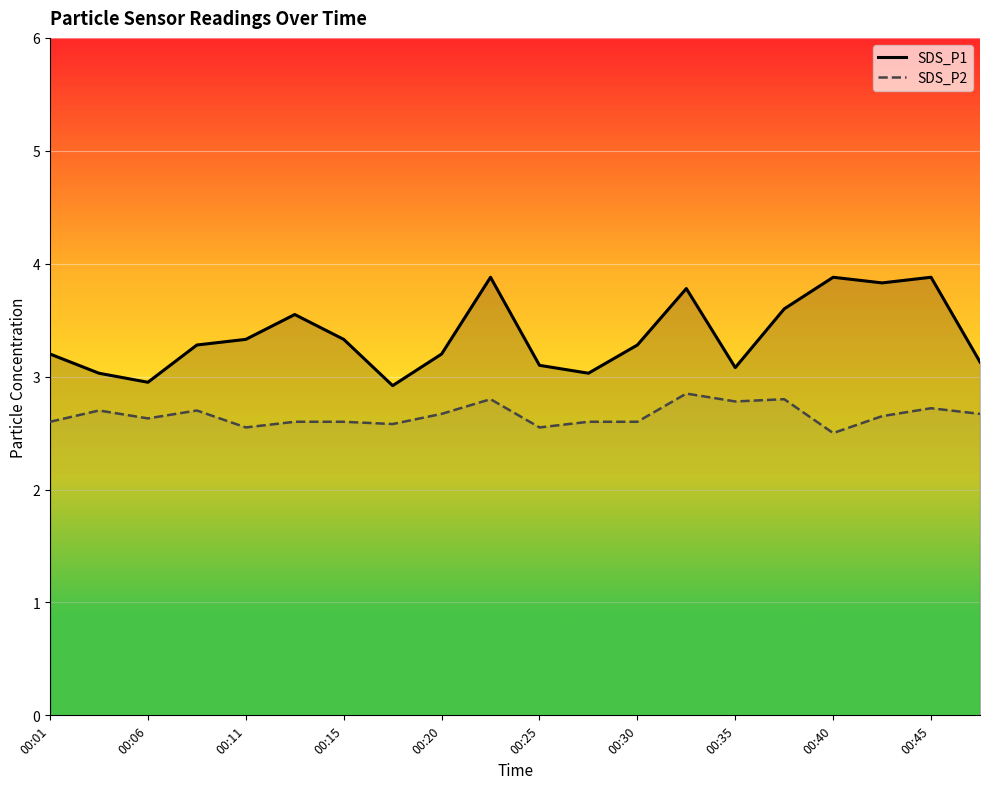

True or false: SDS_P1 has a value of 1.6 at 00:45.

False